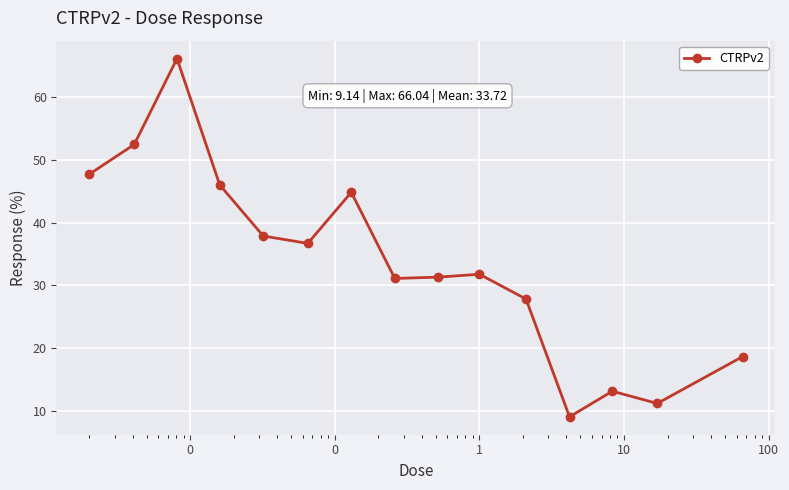

How many points are higher than both their immediate neighbors (excluding endpoints)?

4